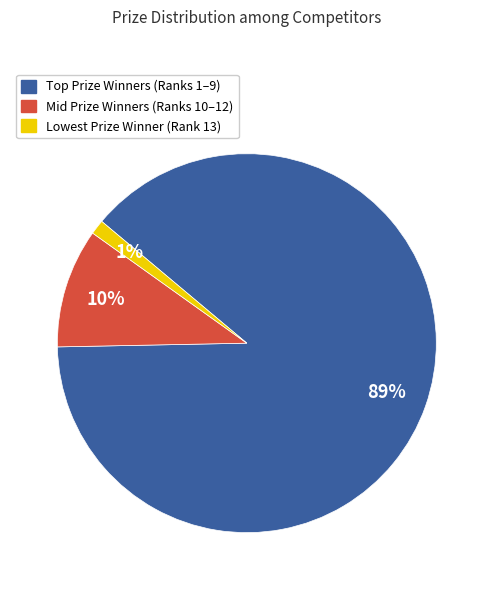

Is there a majority slice in this chart?

Yes